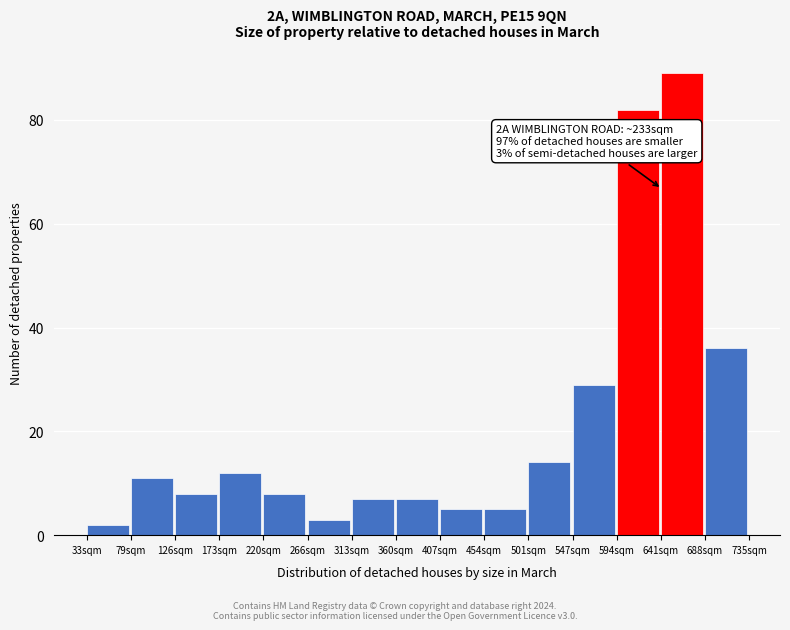

Reading right to left, transcribe all the data shown in this chart.

688sqm=36	641sqm=89	594sqm=82	547sqm=29	501sqm=14	454sqm=5	407sqm=5	360sqm=7	313sqm=7	266sqm=3	220sqm=8	173sqm=12	126sqm=8	79sqm=11	33sqm=2